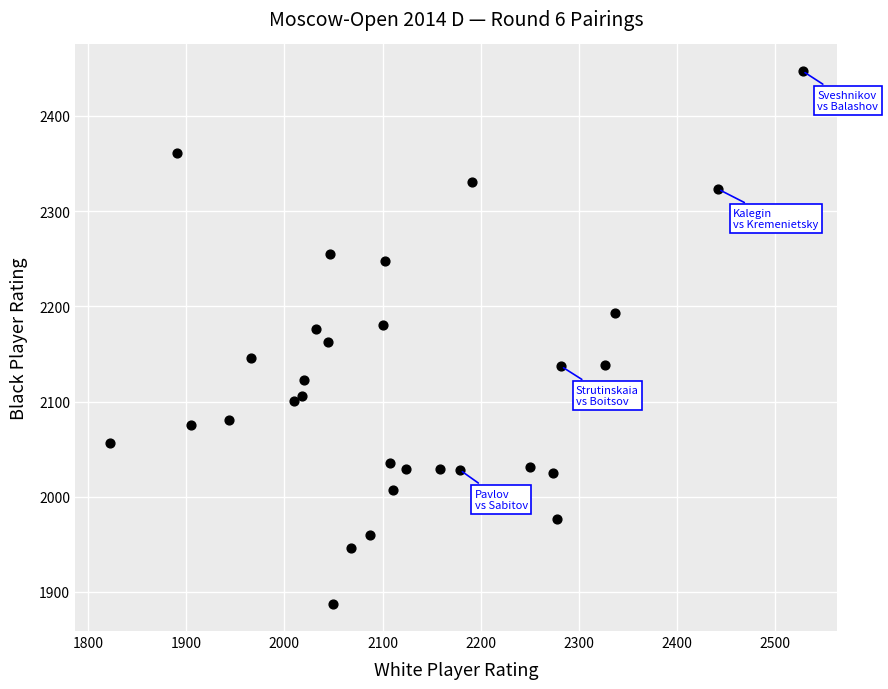

What is the range of Y values (max minus min)?

560